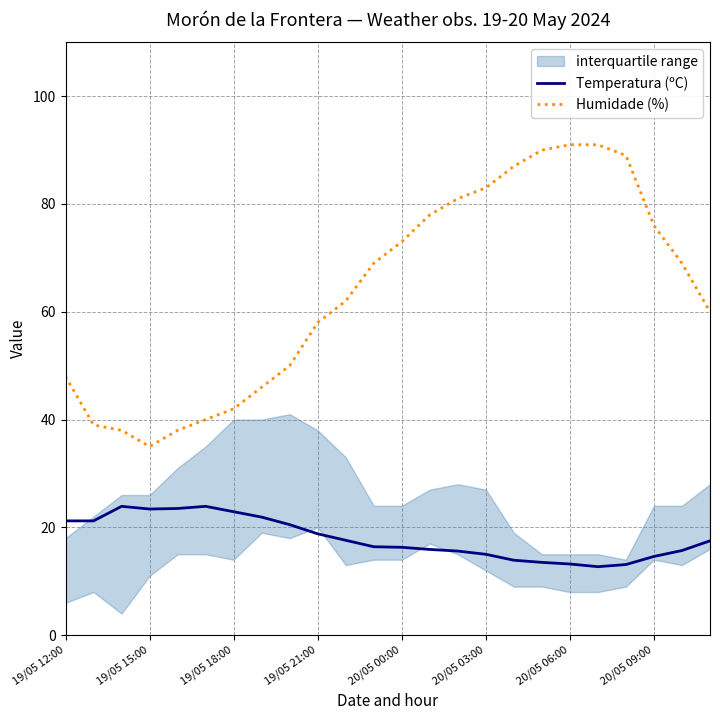

Is this an area chart (filled region under the line)?

No